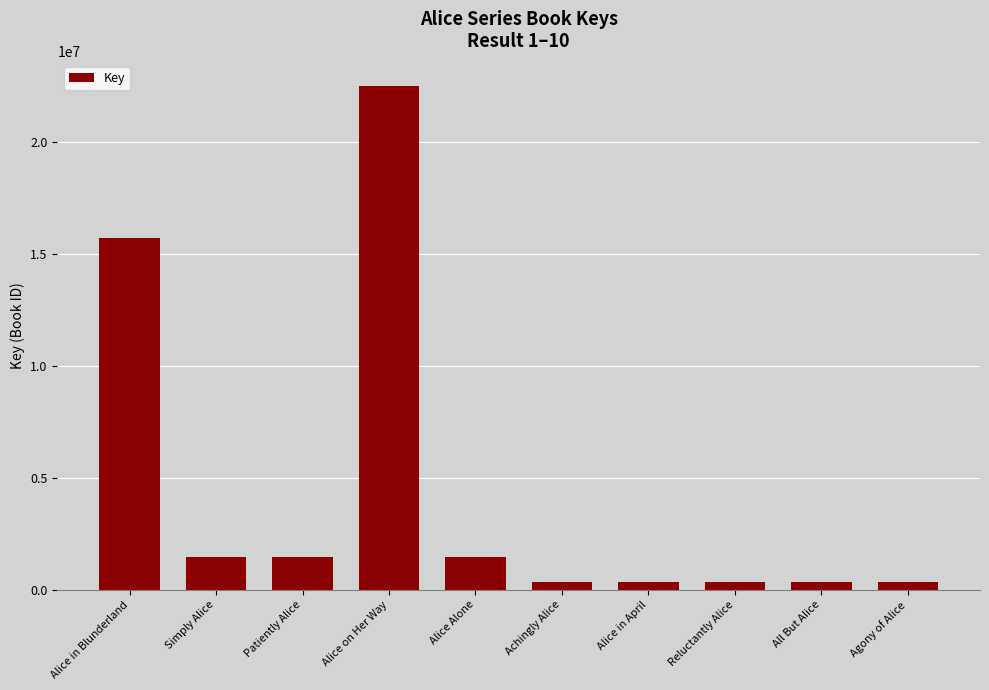

How many data points does each series have?

10